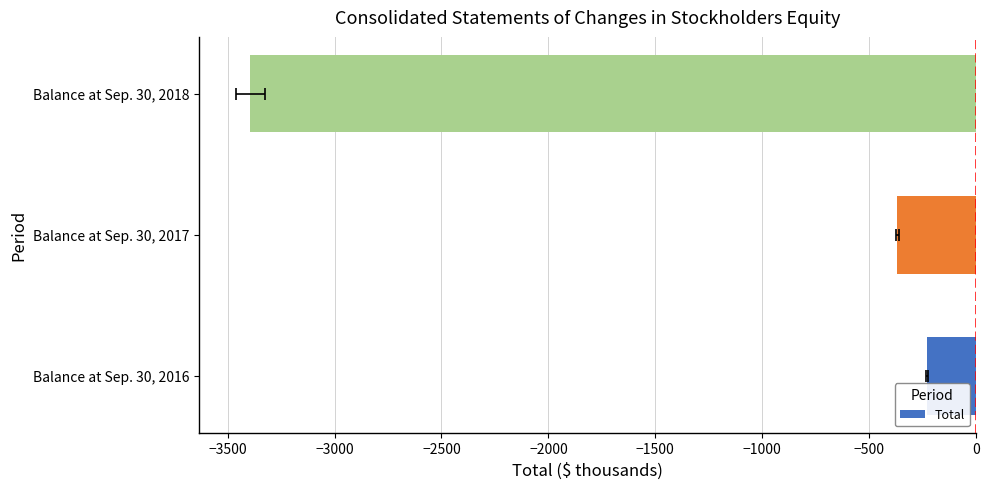

What is the change in value from Balance at Sep. 30, 2016 to Balance at Sep. 30, 2018?

-3166